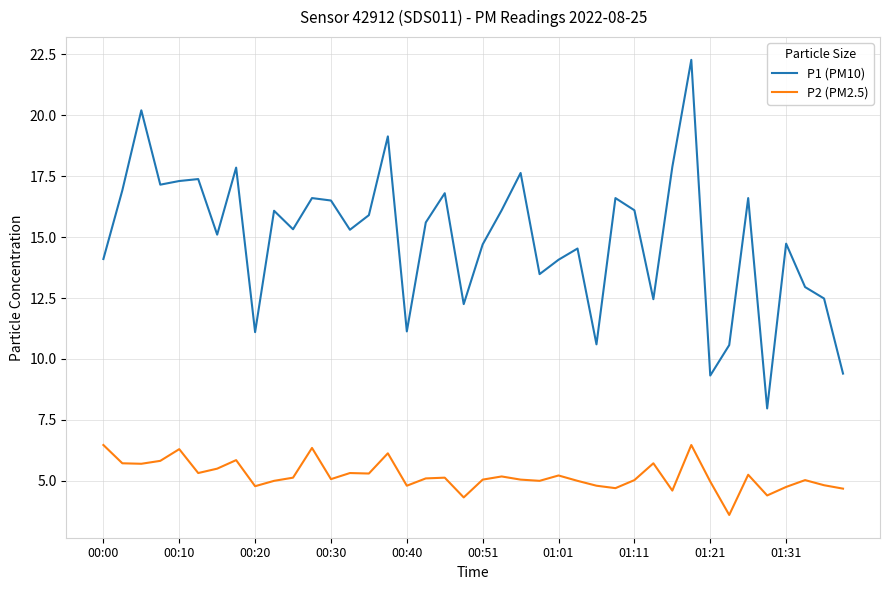

Which series has the largest total across all categories?

P1 (PM10)